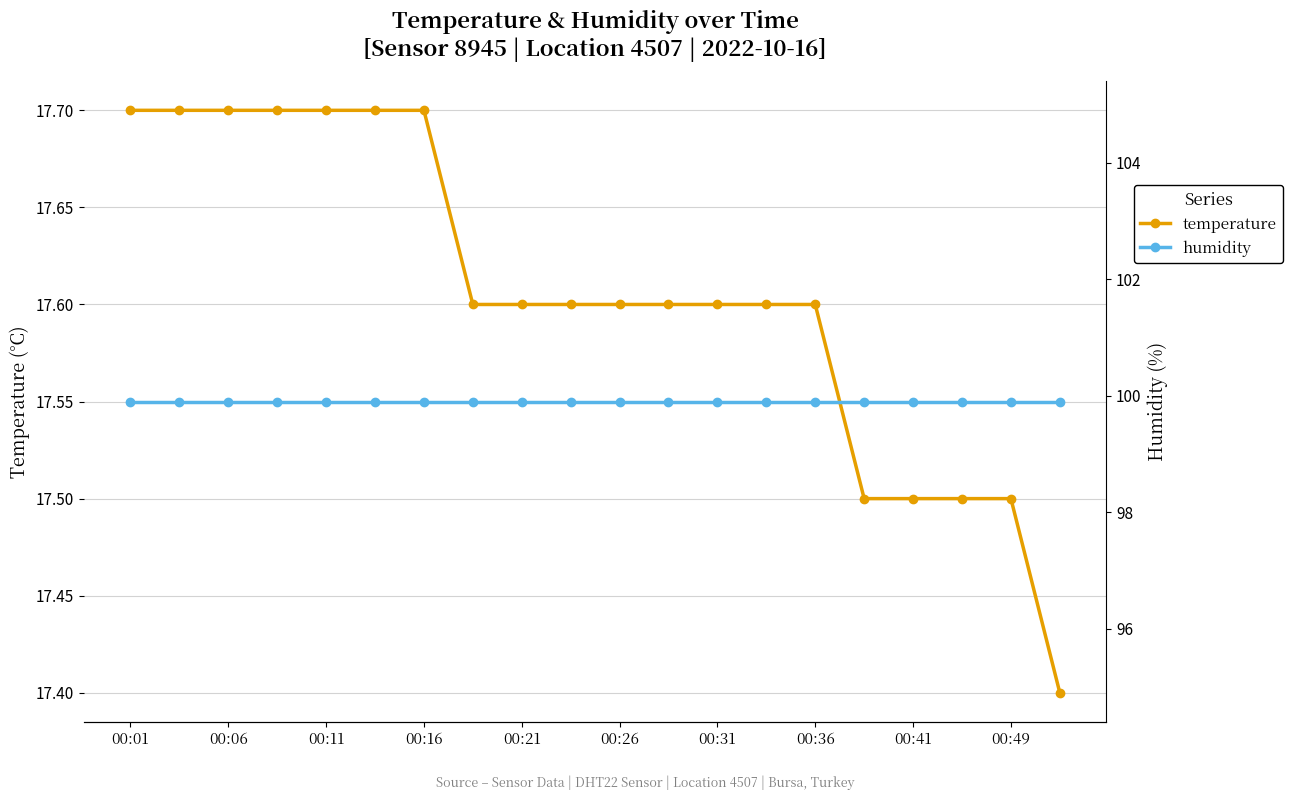

Is it true that temperature equals 17.7 at 00:16?

True